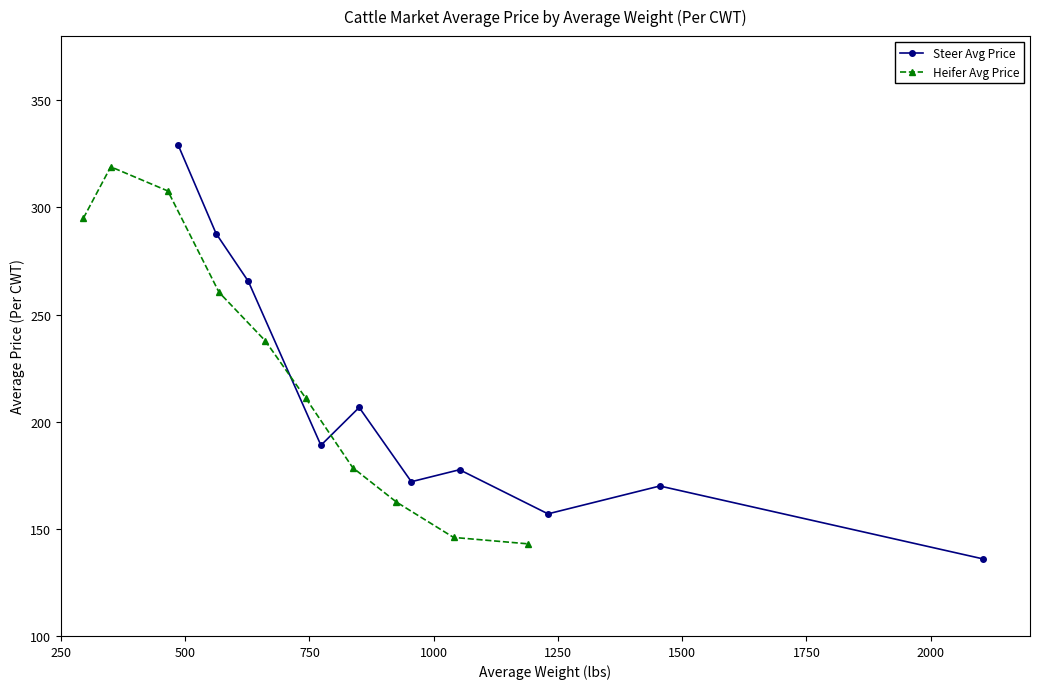

Which series has the largest total across all categories?

Heifer Avg Price